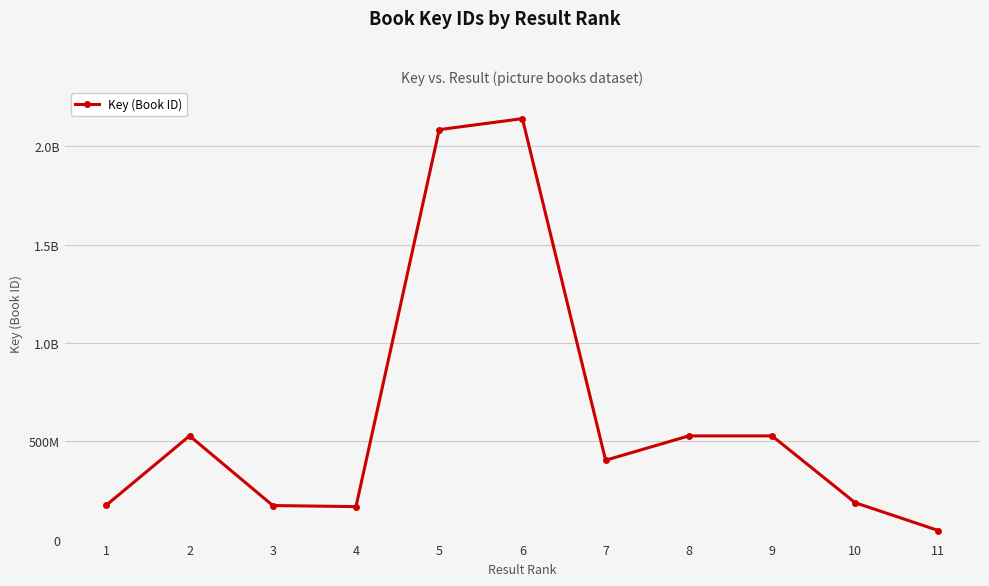

Is this an area chart (filled region under the line)?

No